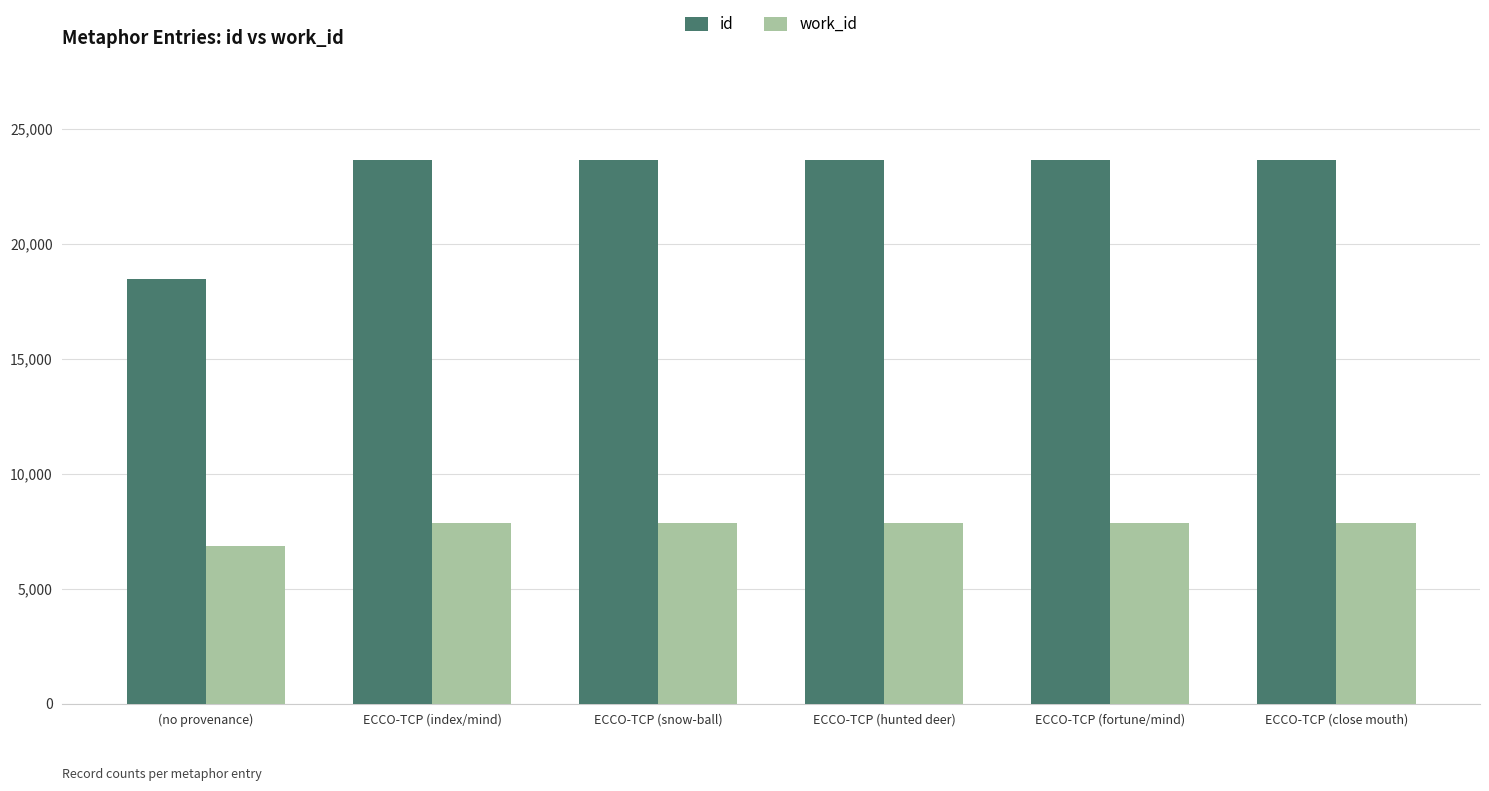

List the series in order of their overall mean, highest first.

id, work_id